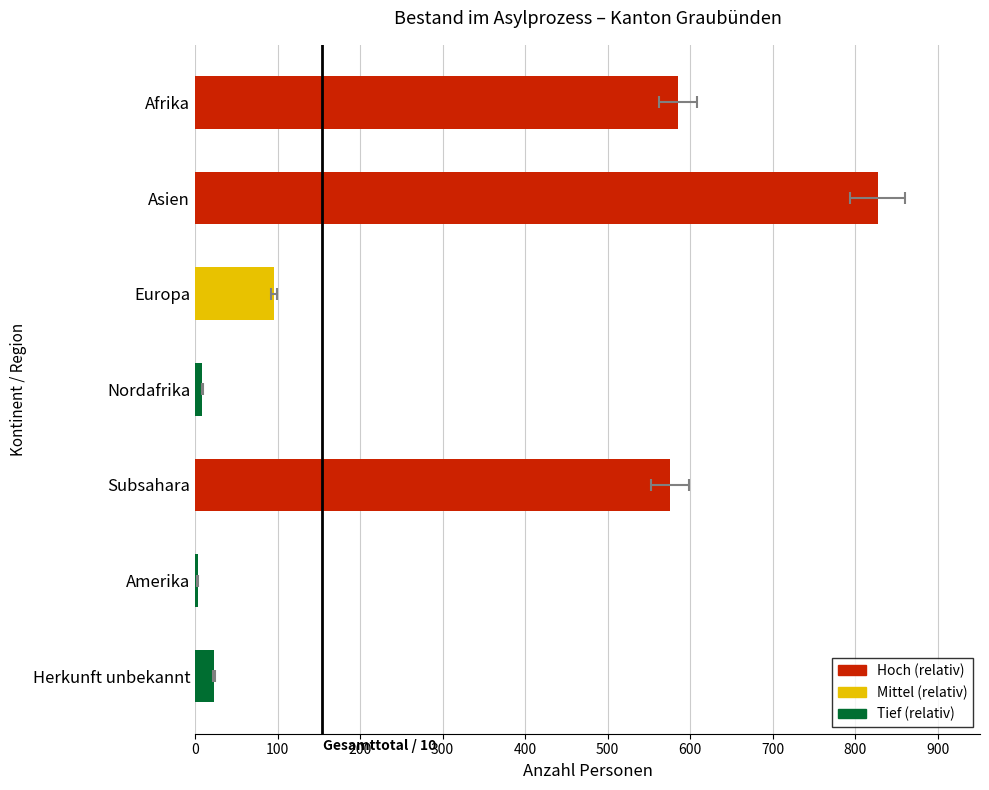

Are the bars horizontal?

Yes